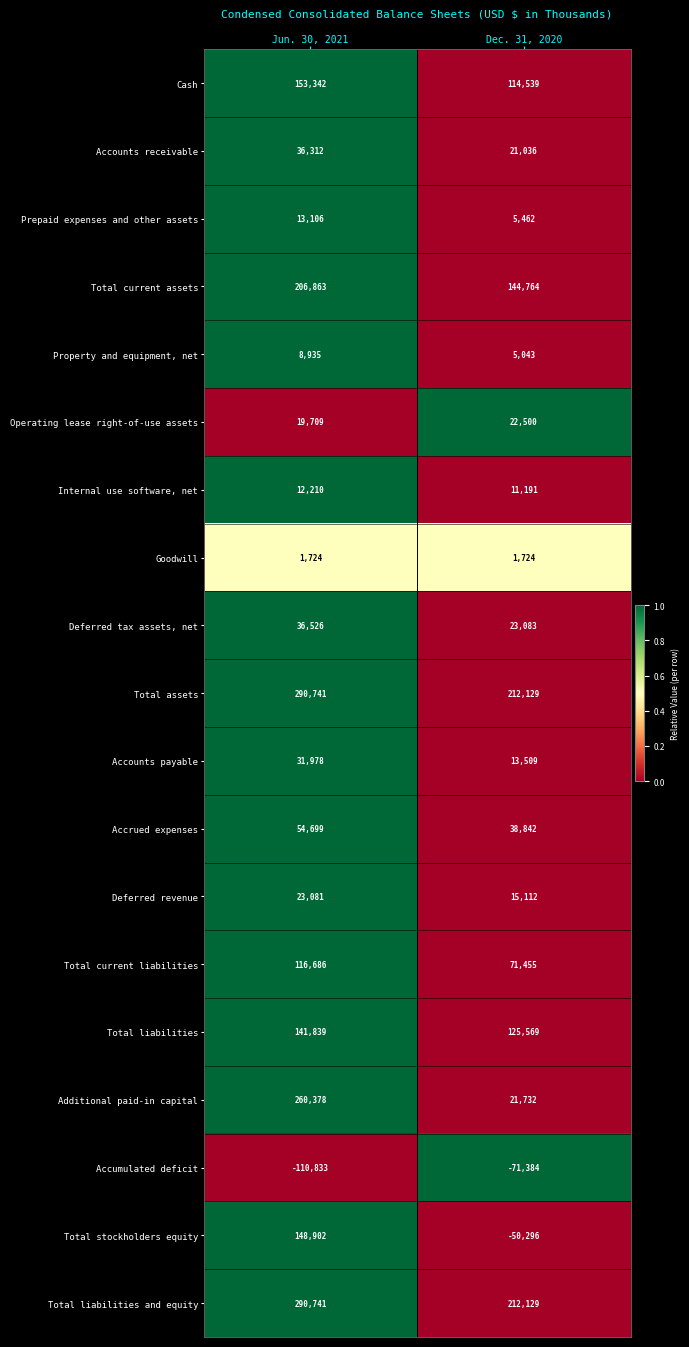

What is the spread (max minus min) of values at Jun. 30, 2021?

401574